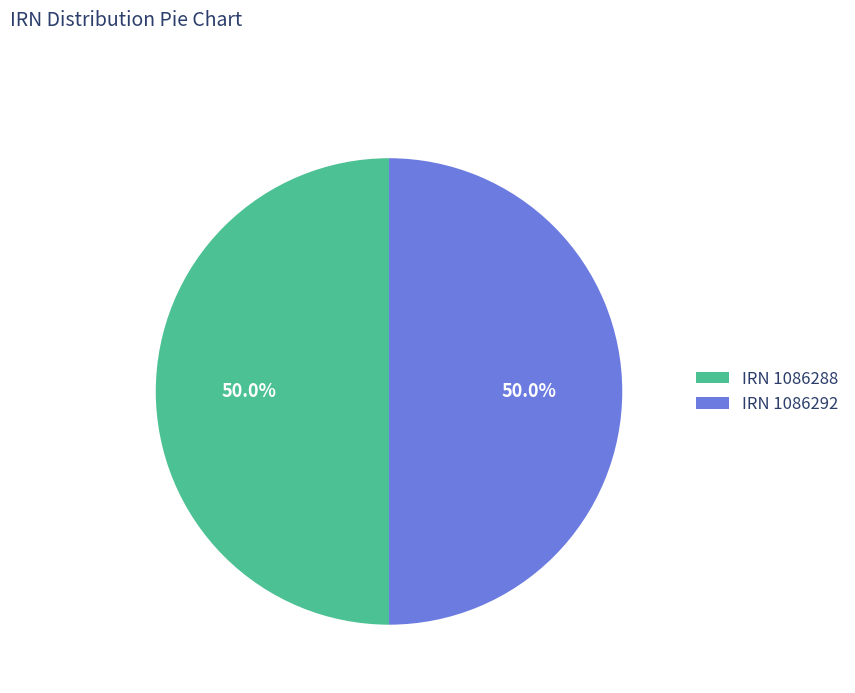

Approximately how many times larger is the value at IRN 1086288 compared to IRN 1086292?

1.0